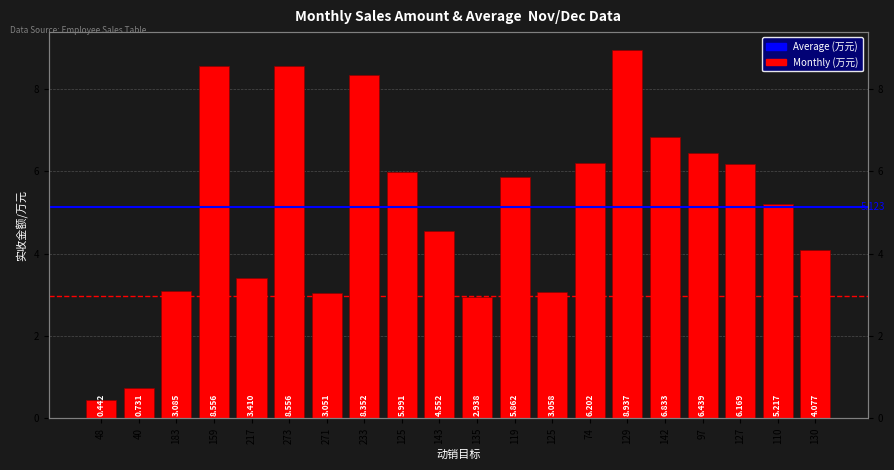

Does the chart contain any negative values?

No